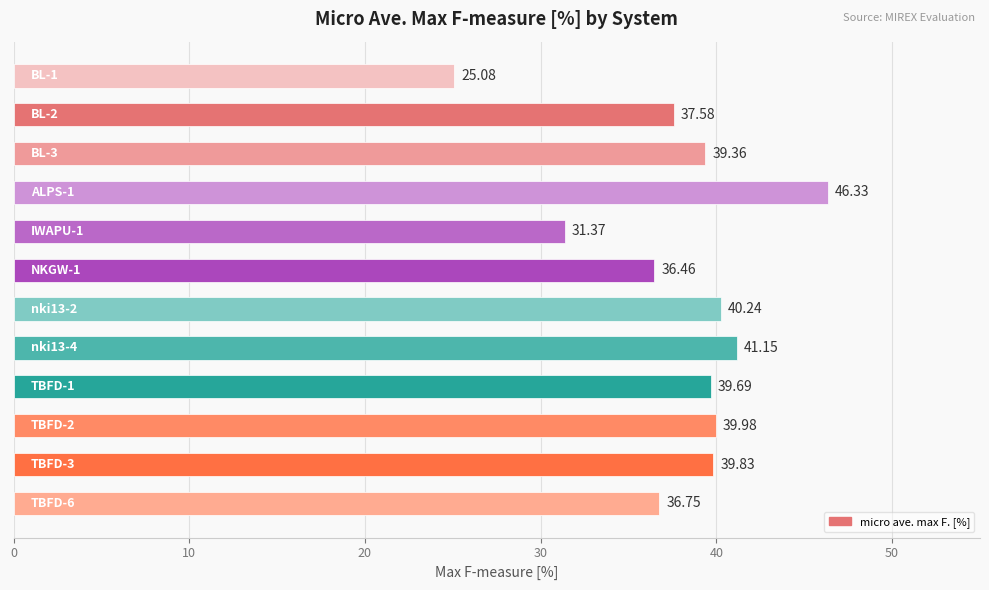

How many distinct data groups are displayed?

1